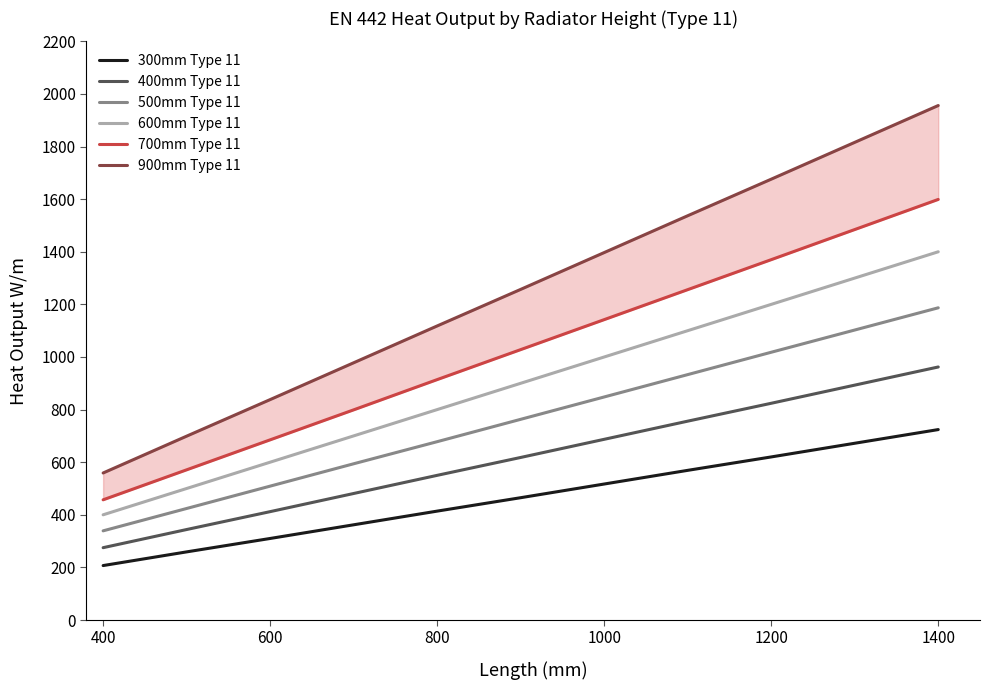

Is it true that 600mm Type 11 equals 1200 at 1200?

True